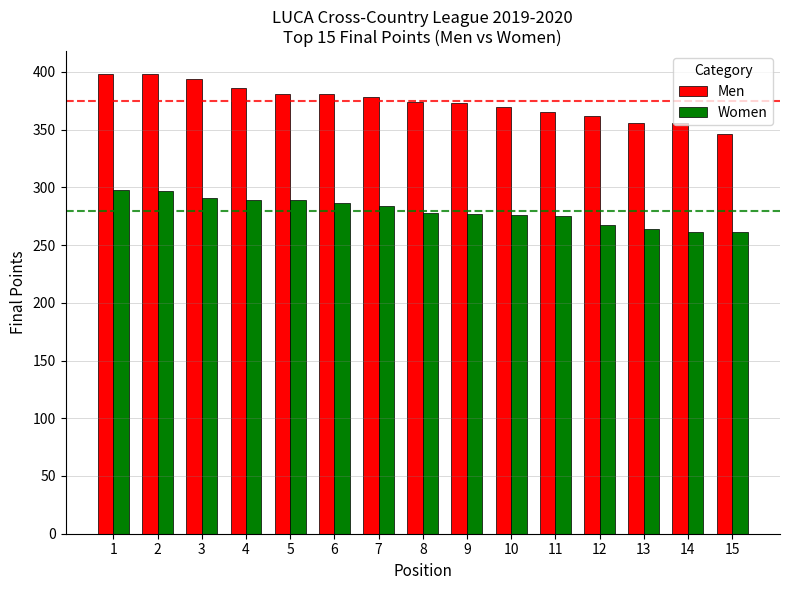

List the series in order of their overall mean, lowest first.

Women, Men